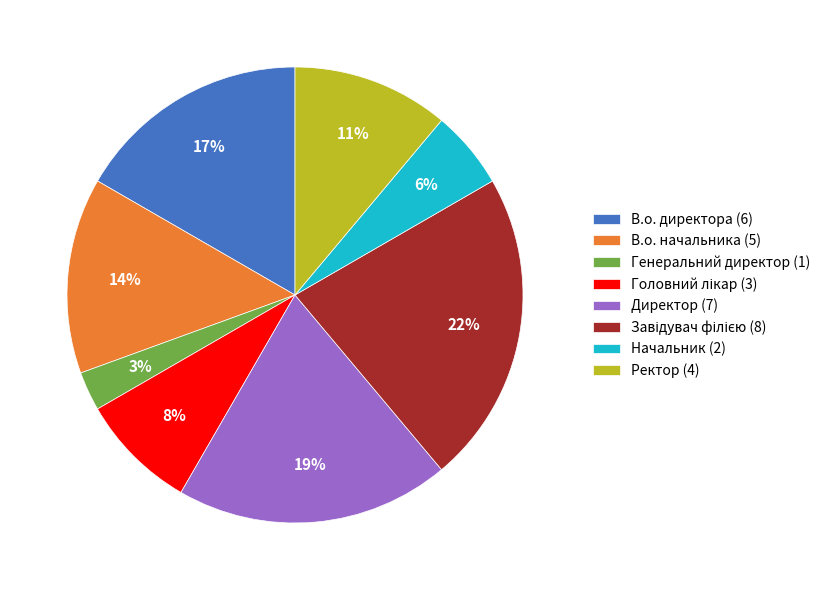

The Директор (7) slice represents 14% of the pie. True or false?

False